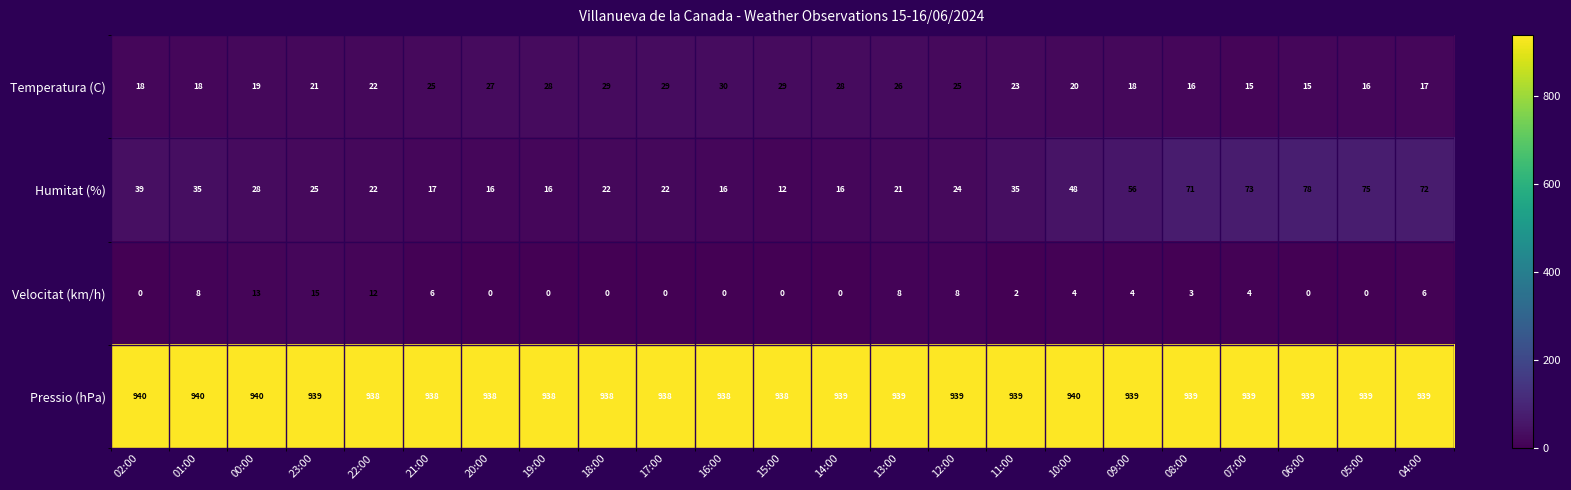

Which series has the largest total across all categories?

Pressio (hPa)